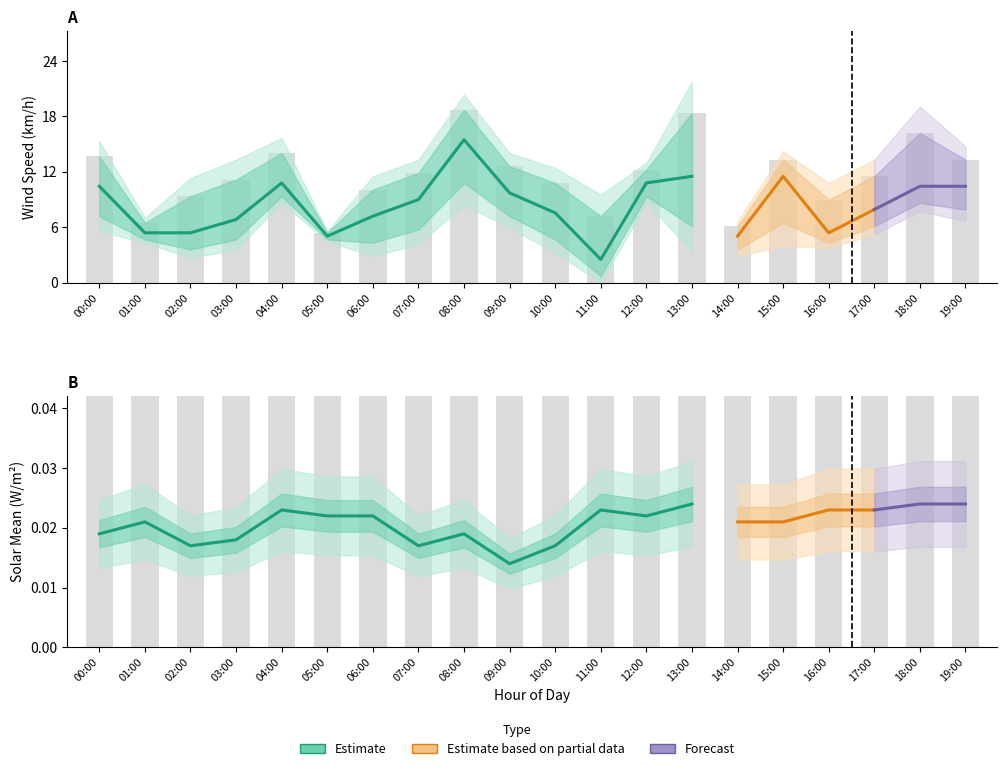

How many bars are there in total?

40